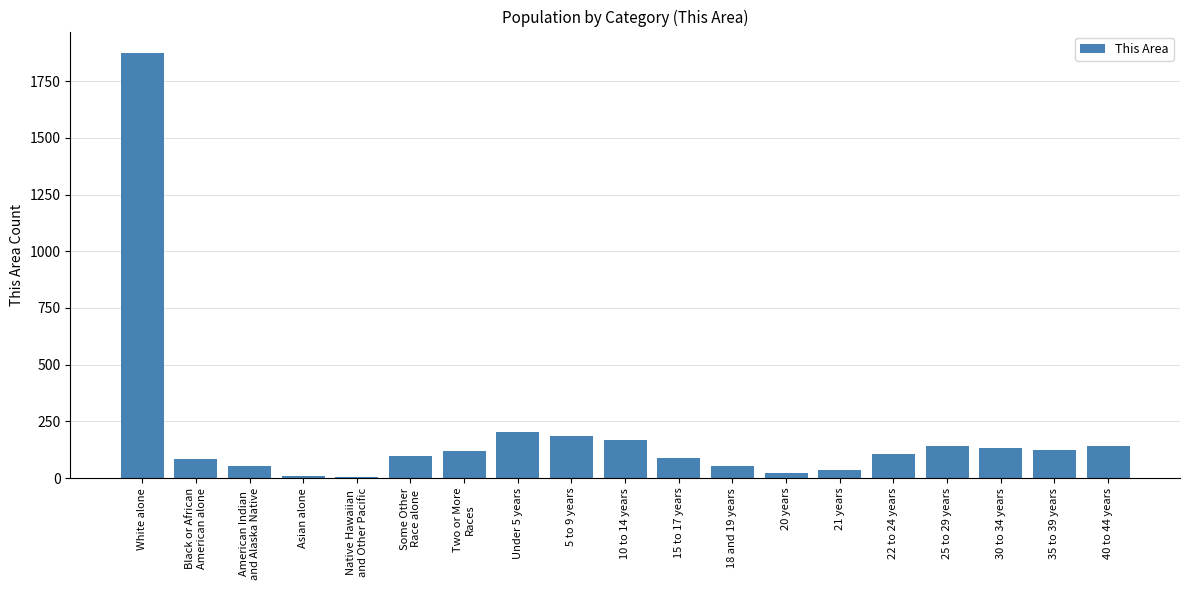

What is the change in value from Under 5 years to 15 to 17 years?

-113